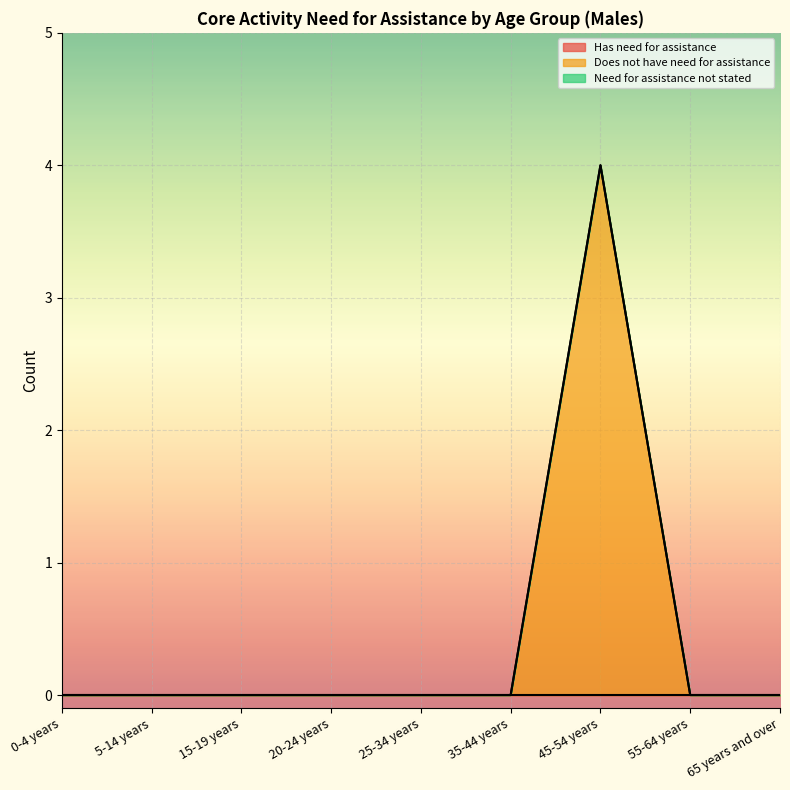

At which category is the sum across all series the highest?

45-54 years